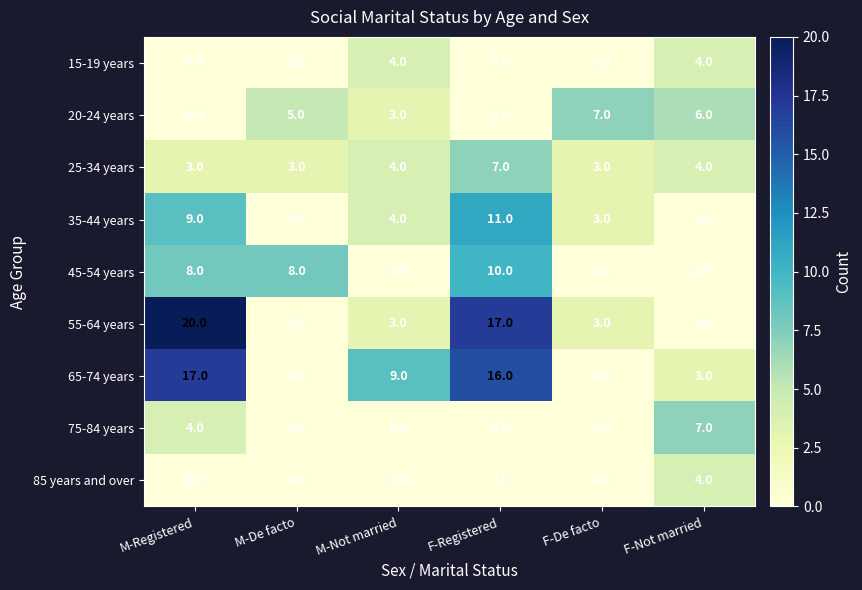

Is it true that 45-54 years equals 8 at M-Registered?

True